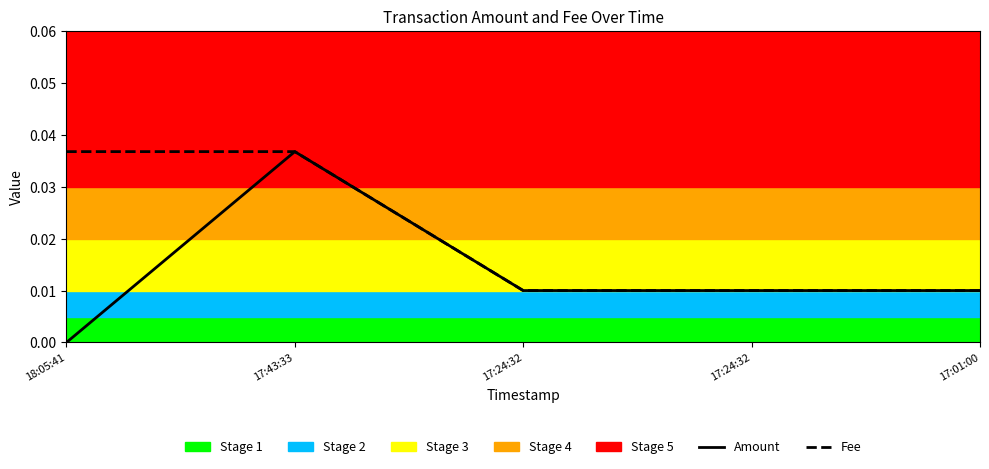

Where is the first local maximum for Amount?

17:43:33